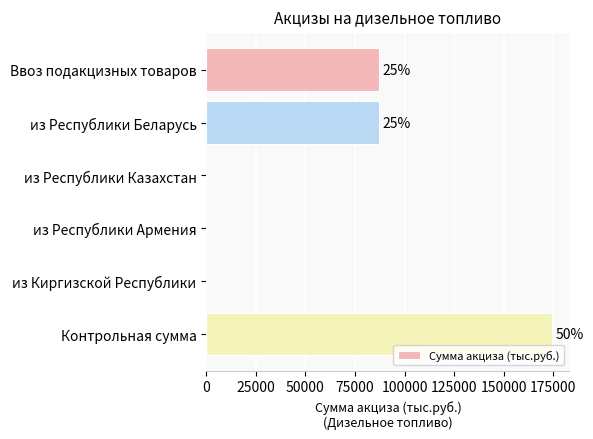

How many values are below 87214?

3